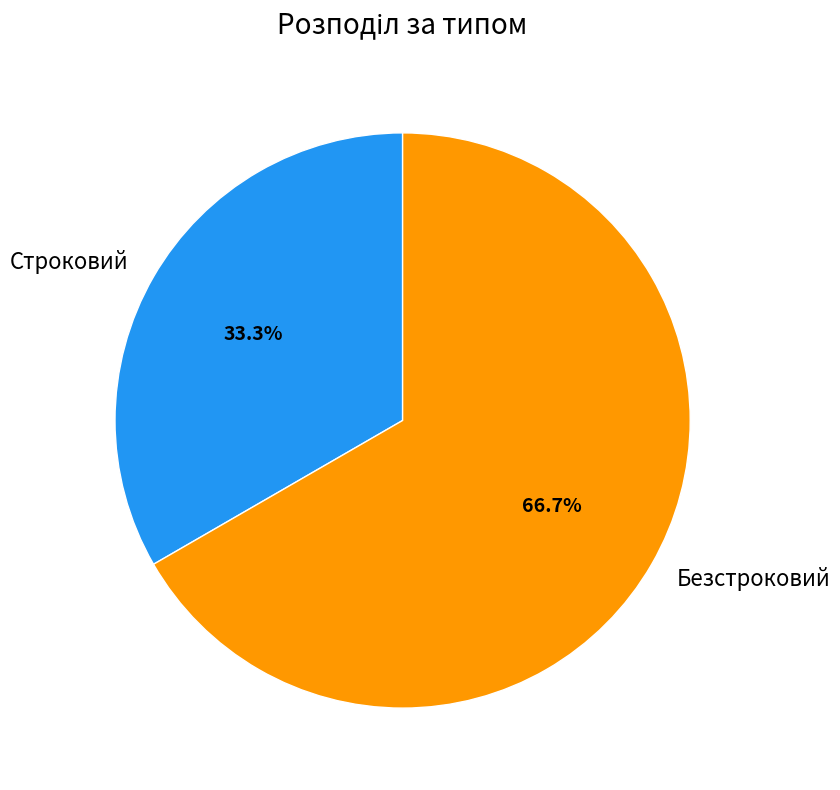

The Безстроковий slice represents 53% of the pie. True or false?

False